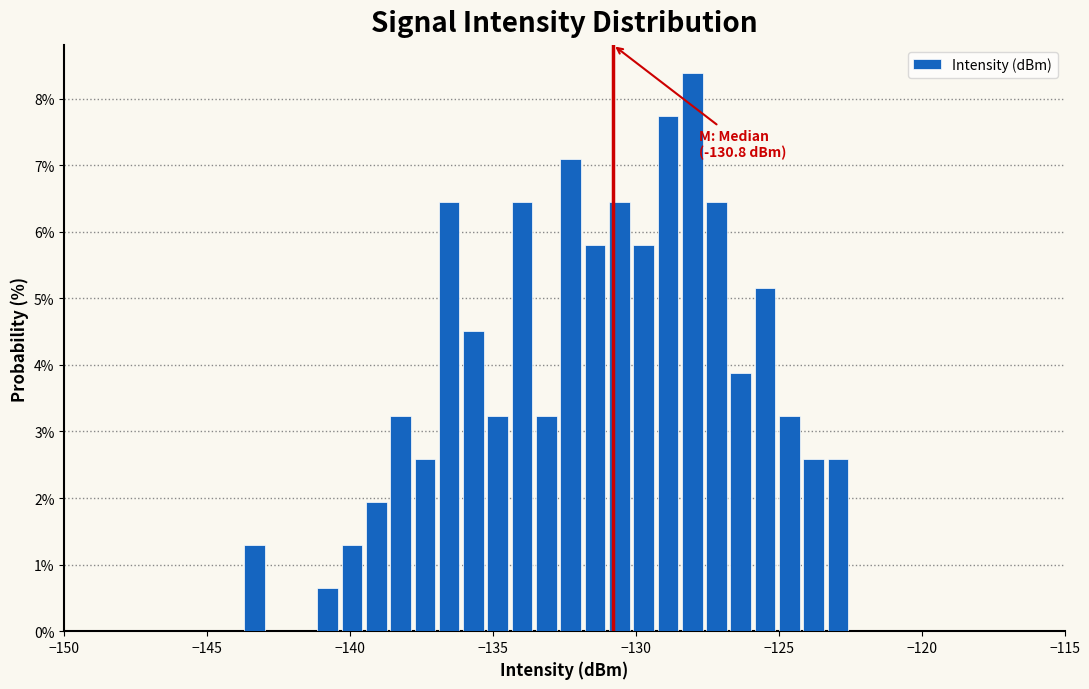

Around what value on the x-axis is the tallest bar? Give the approximate position of its centre, as read against the axis.

-128.0